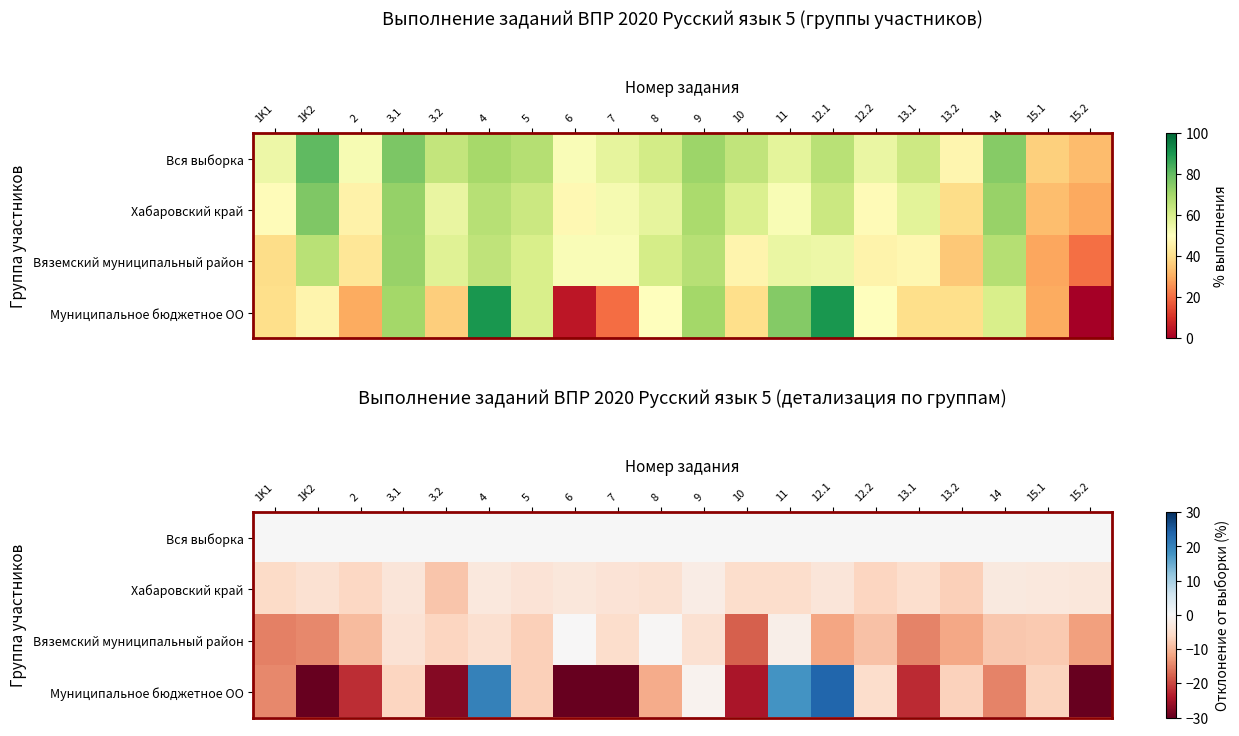

Is it true that Хабаровский край equals -2.1 at 9?

True